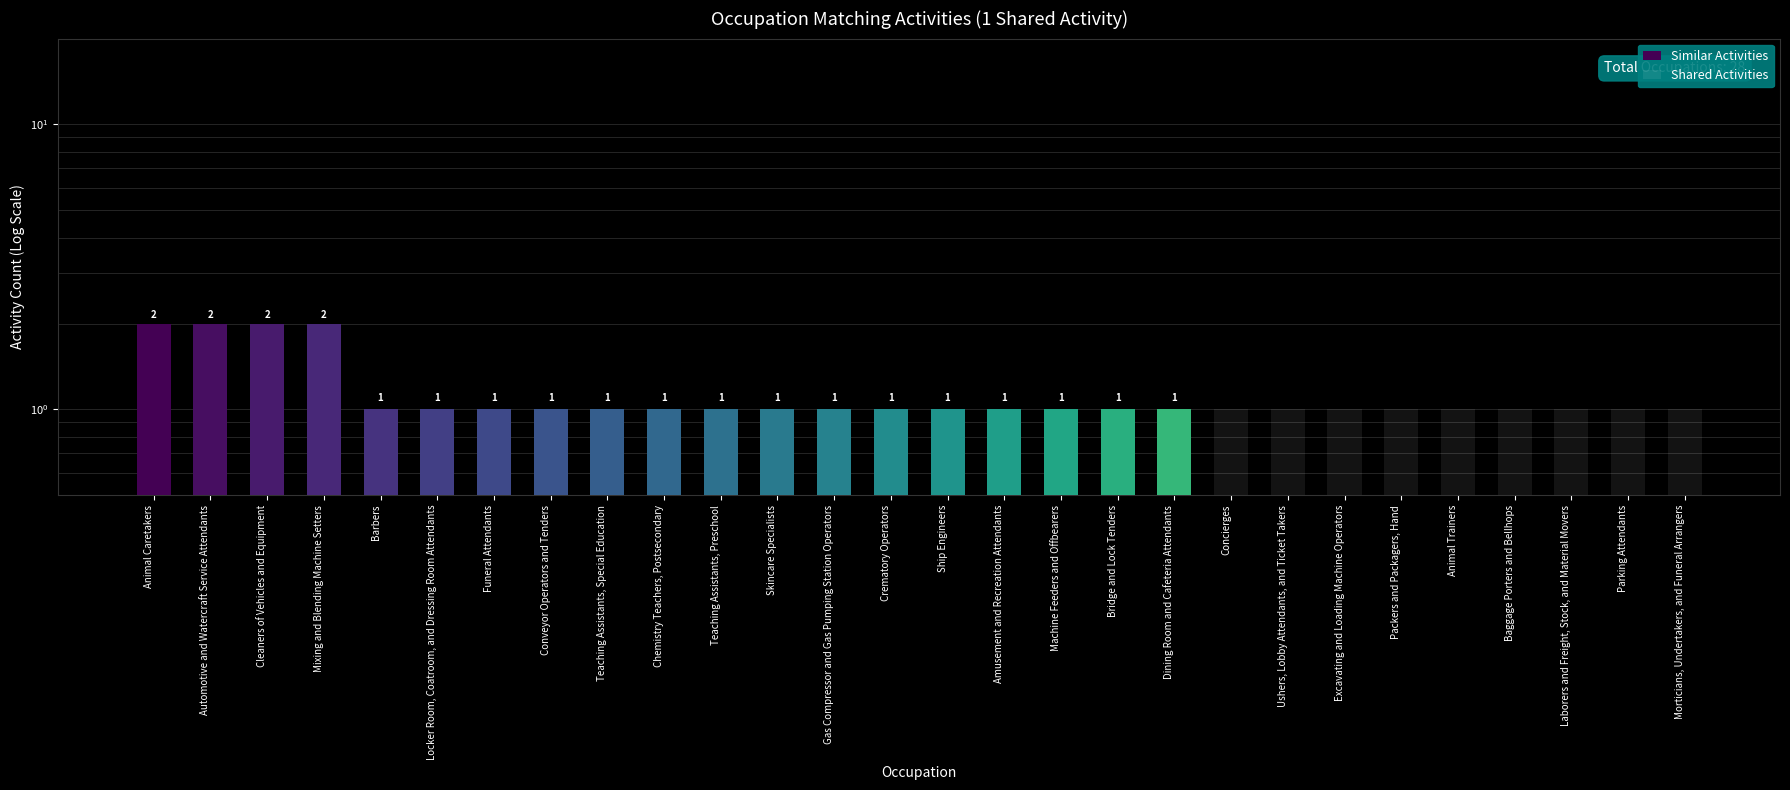

Rank the series at Ushers, Lobby Attendants, and Ticket Takers from lowest to highest value.

Similar Activities, Shared Activities